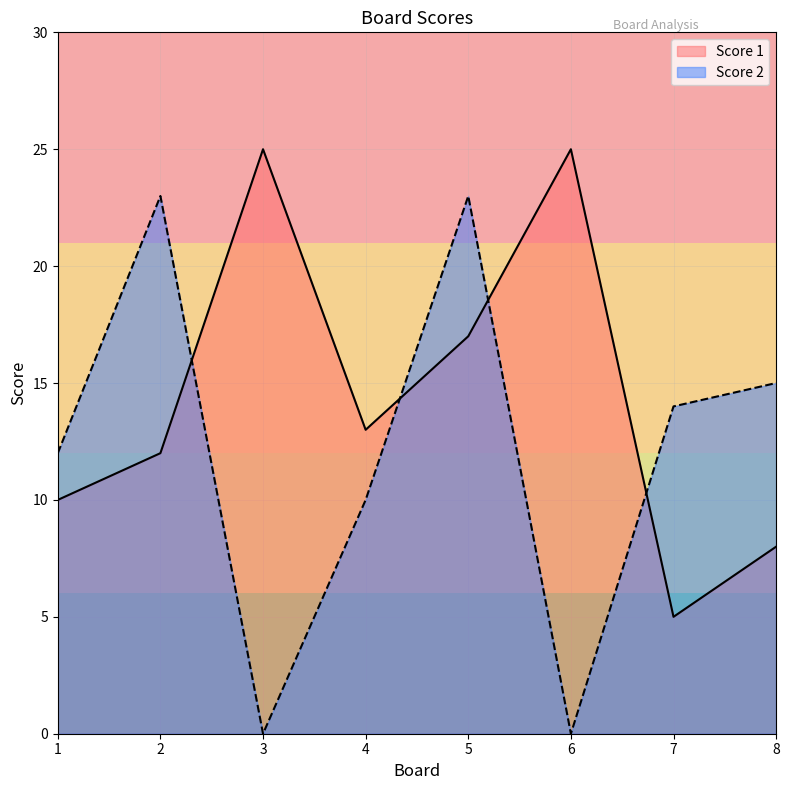

The value of Score 1 at 4 is 13. True or false?

True